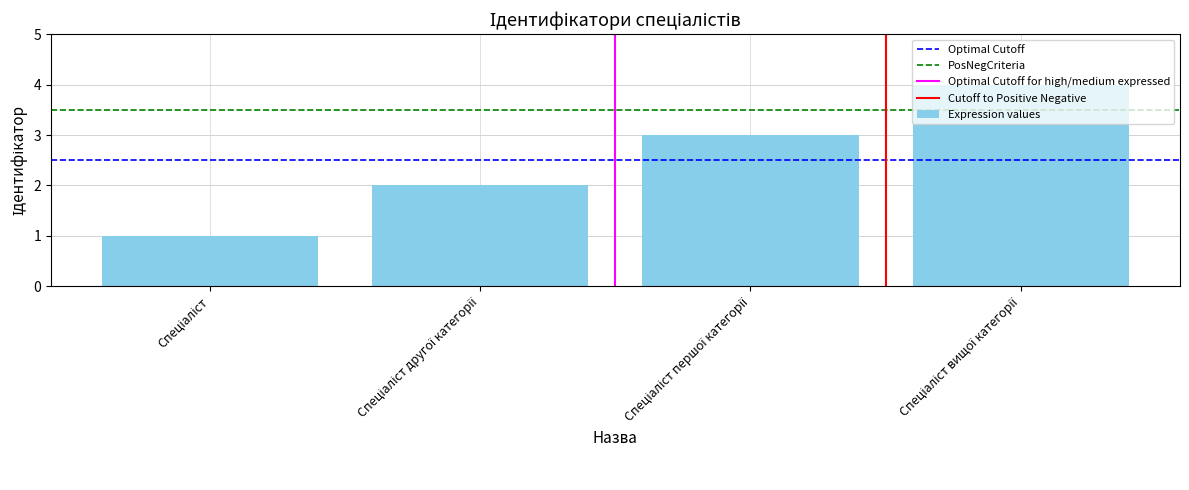

What is the sum of all values?

10